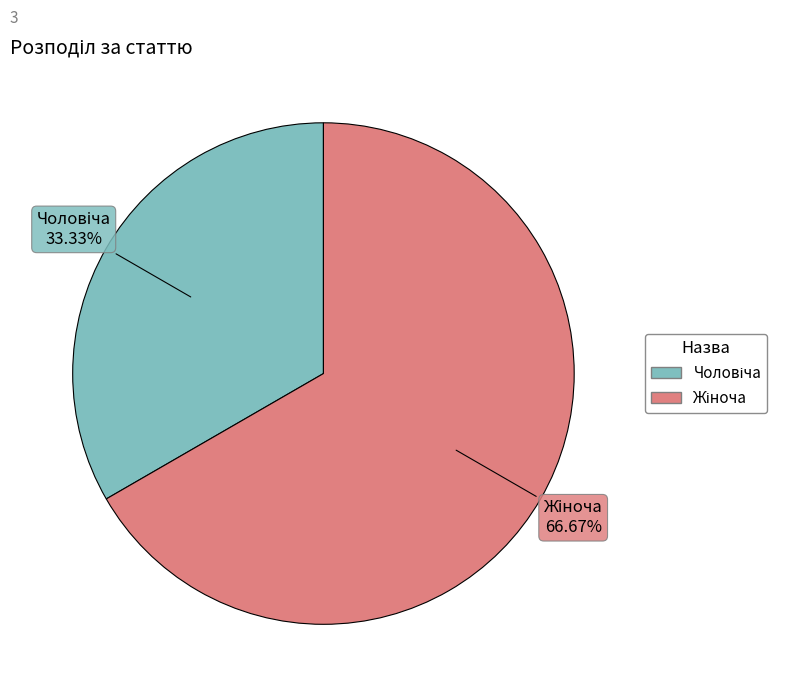

Is there any slice that represents more than half of the pie?

Yes